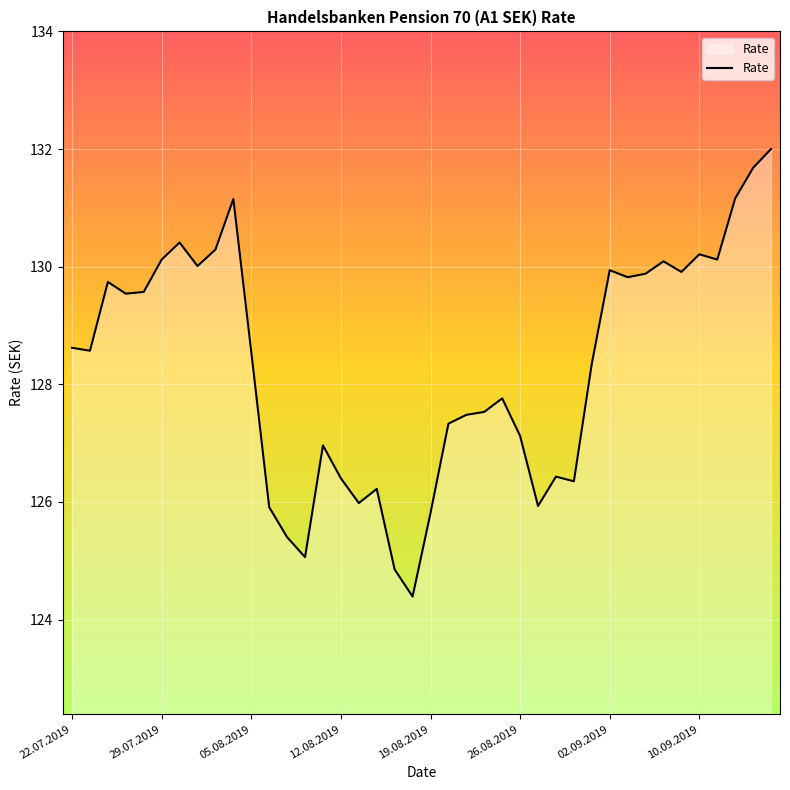

What is the difference between the maximum and minimum values?

7.6